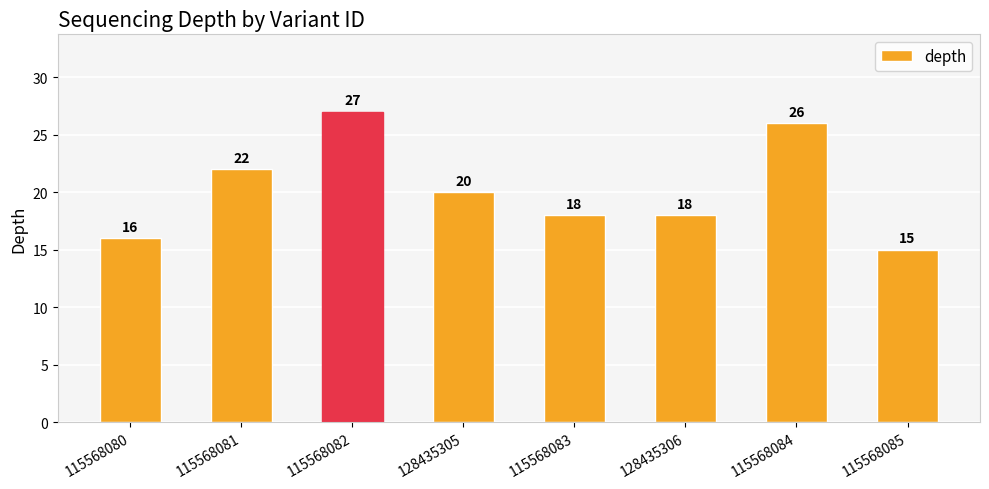

What position from the left is 115568085?

8